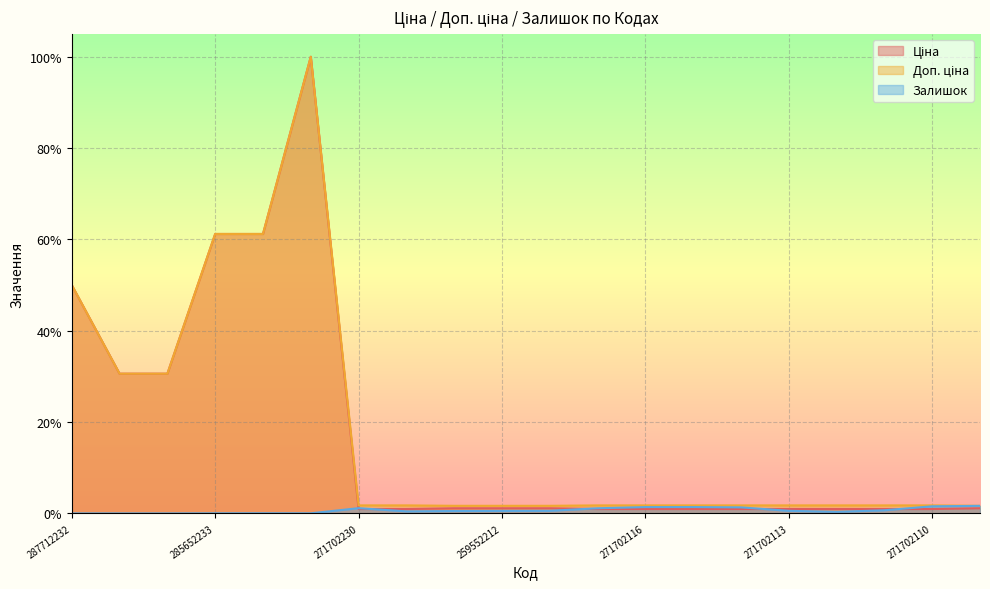

What is the label of the 15th point from the right?

285672232